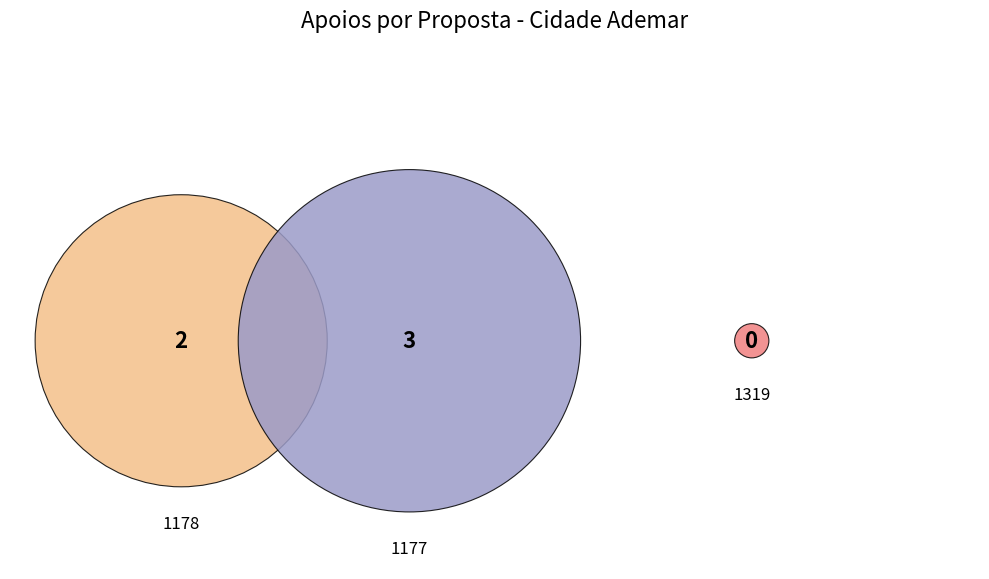

What is the smallest slice in the pie chart?

1319